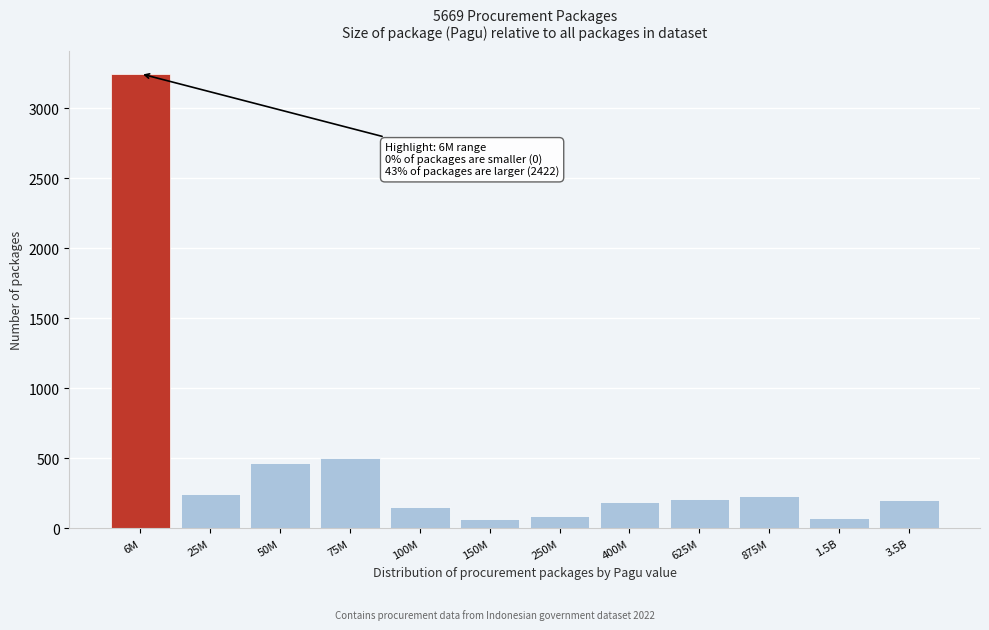

At which category does the chart reach its peak across all series?

6M